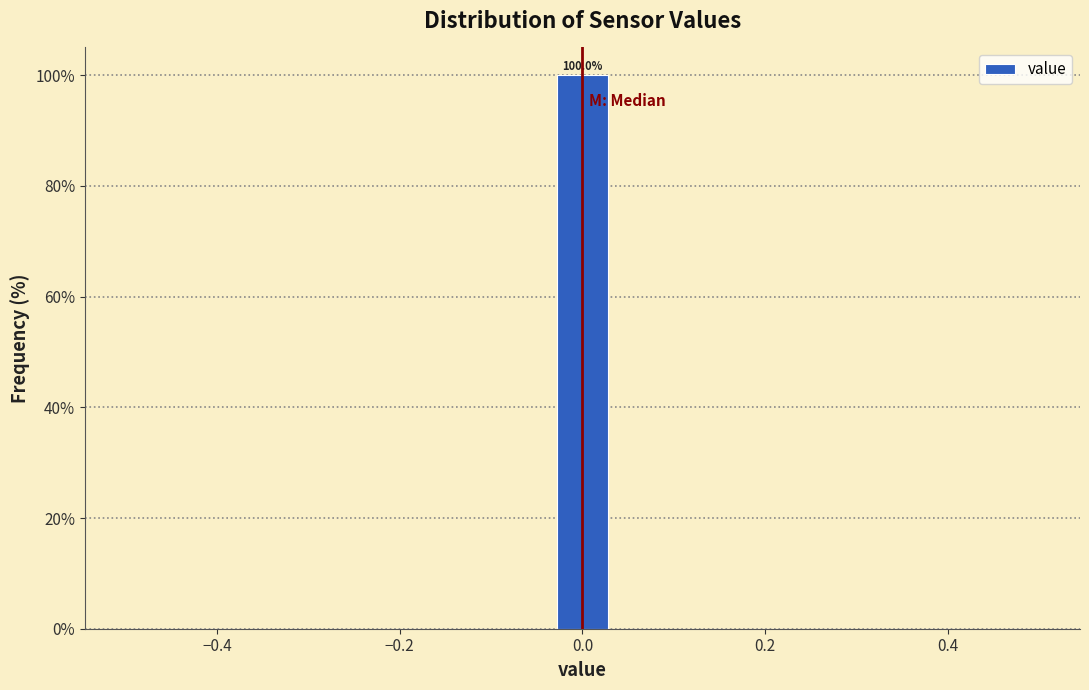

Around what value on the x-axis is the tallest bar? Give the approximate position of its centre, as read against the axis.

0.00